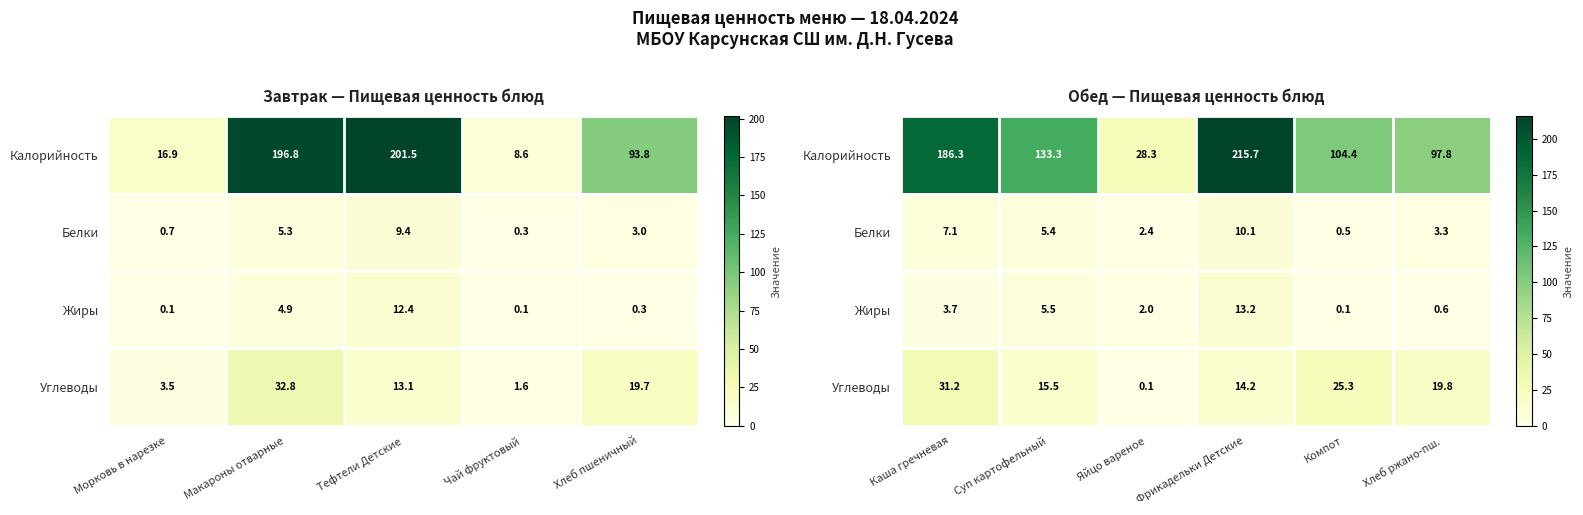

How many categories are shown in the chart?

6